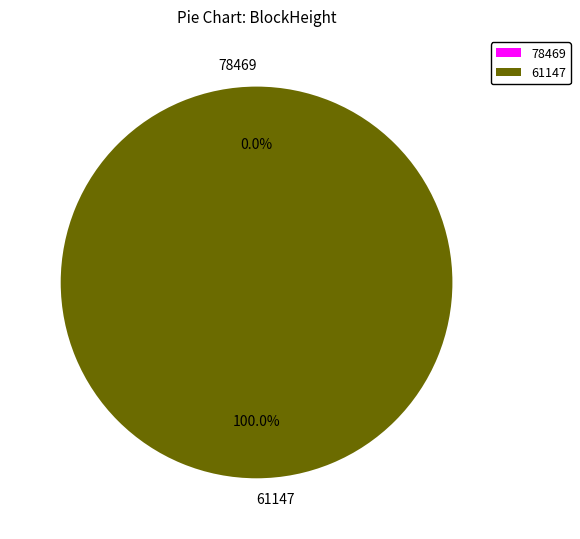

True or false: 61147 accounts for 88% of the total.

False